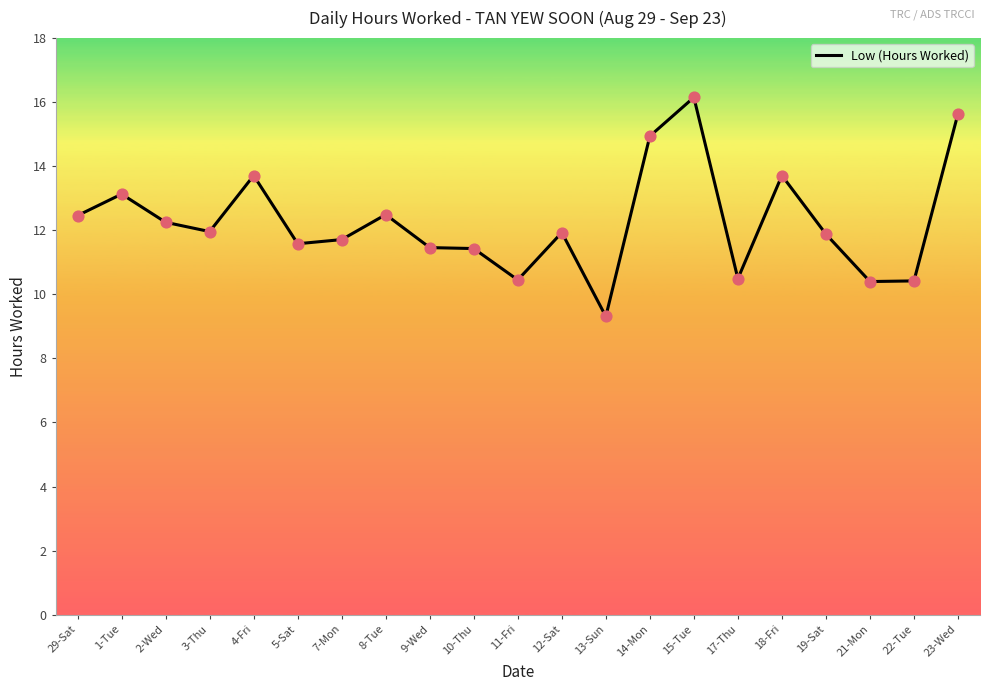

What is the change in value from 2-Wed to 4-Fri?

+1.5